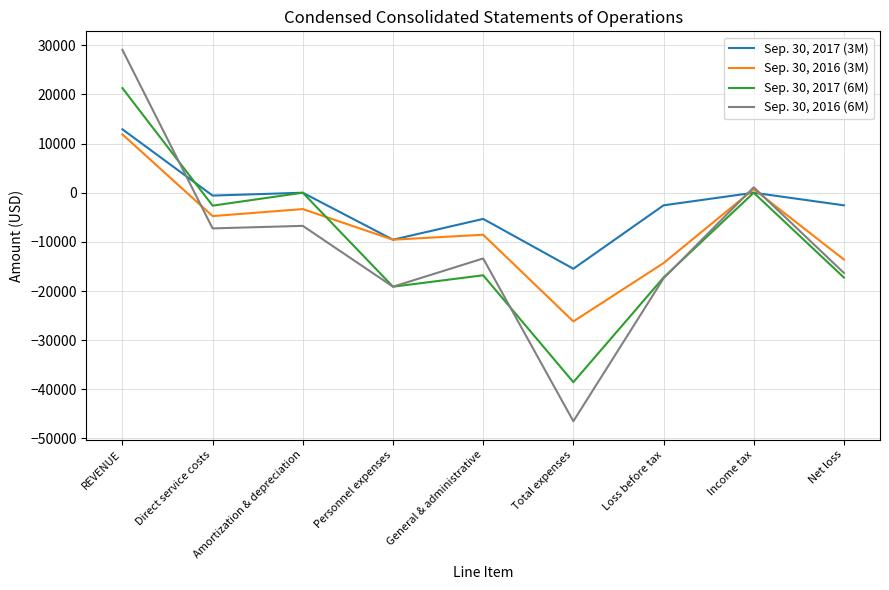

What is the difference between the second highest and second lowest values in the Sep. 30, 2017 (6M) series?

19122